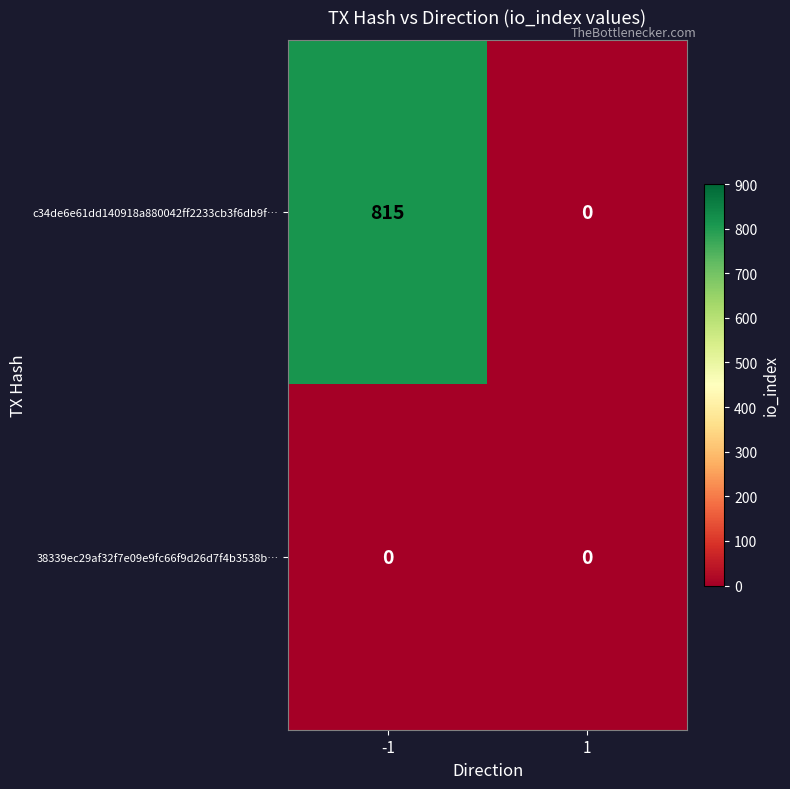

Is it true that 38339ec29af32f7e09e9fc66f9d26d7f4b3538b… equals 0 at 1?

True